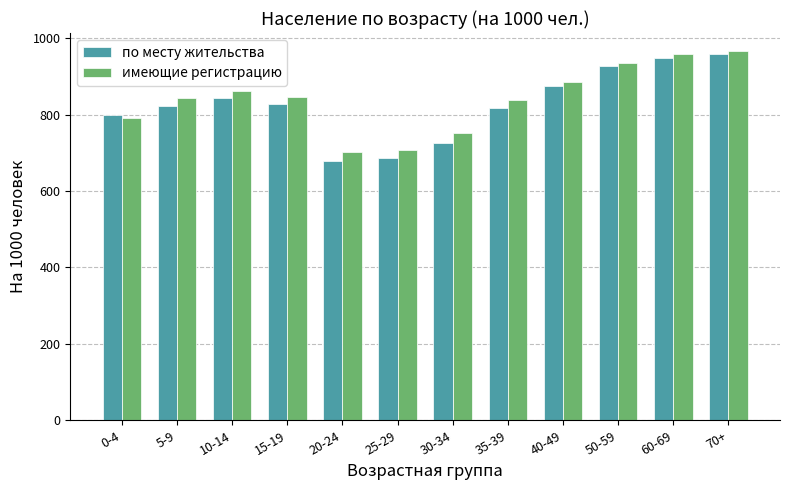

Which series has the largest range (max minus min)?

по месту жительства